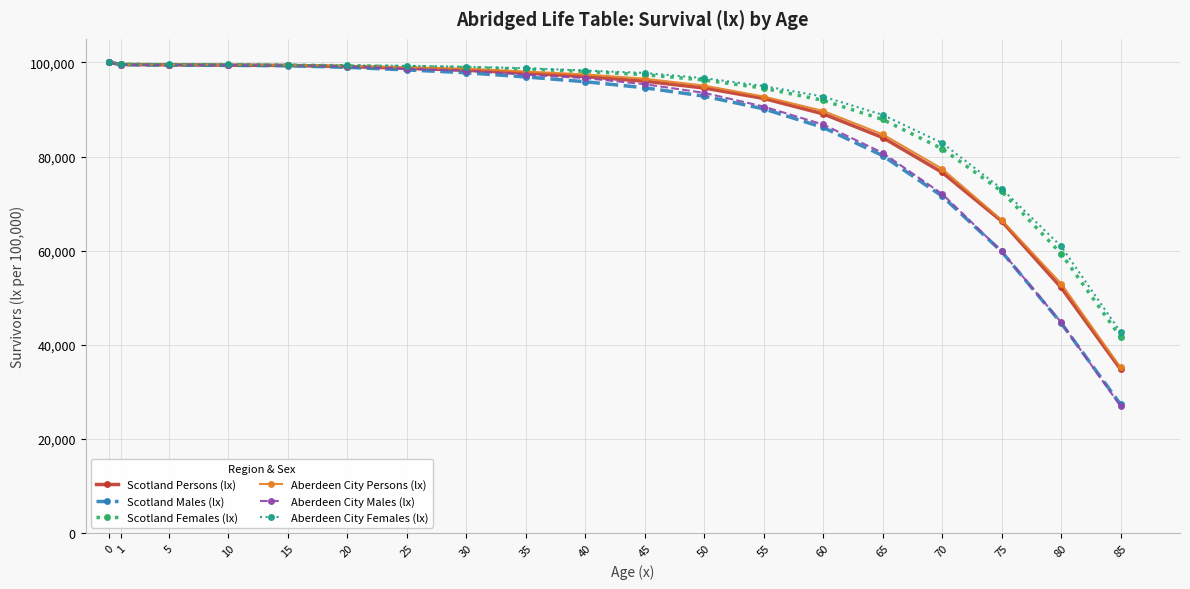

What is the value of the Scotland Males (lx) point at the 17th from the left?

59832